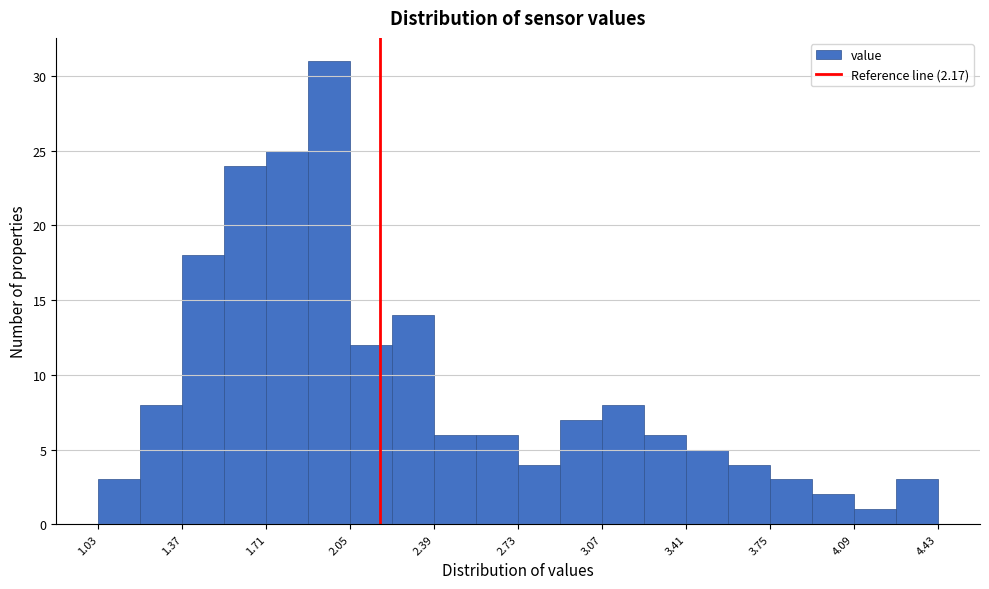

Around what value on the x-axis is the tallest bar? Give the approximate position of its centre, as read against the axis.

1.95